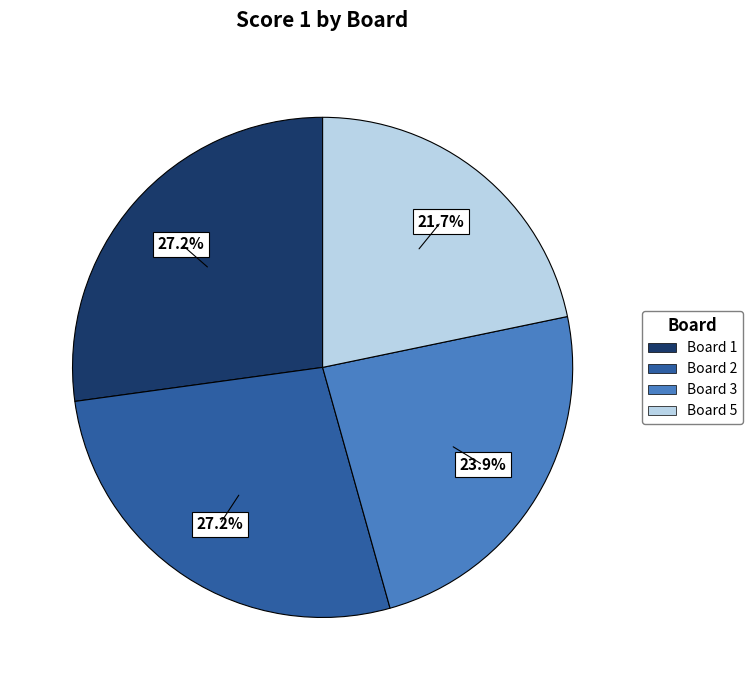

Does any single category account for the majority?

No